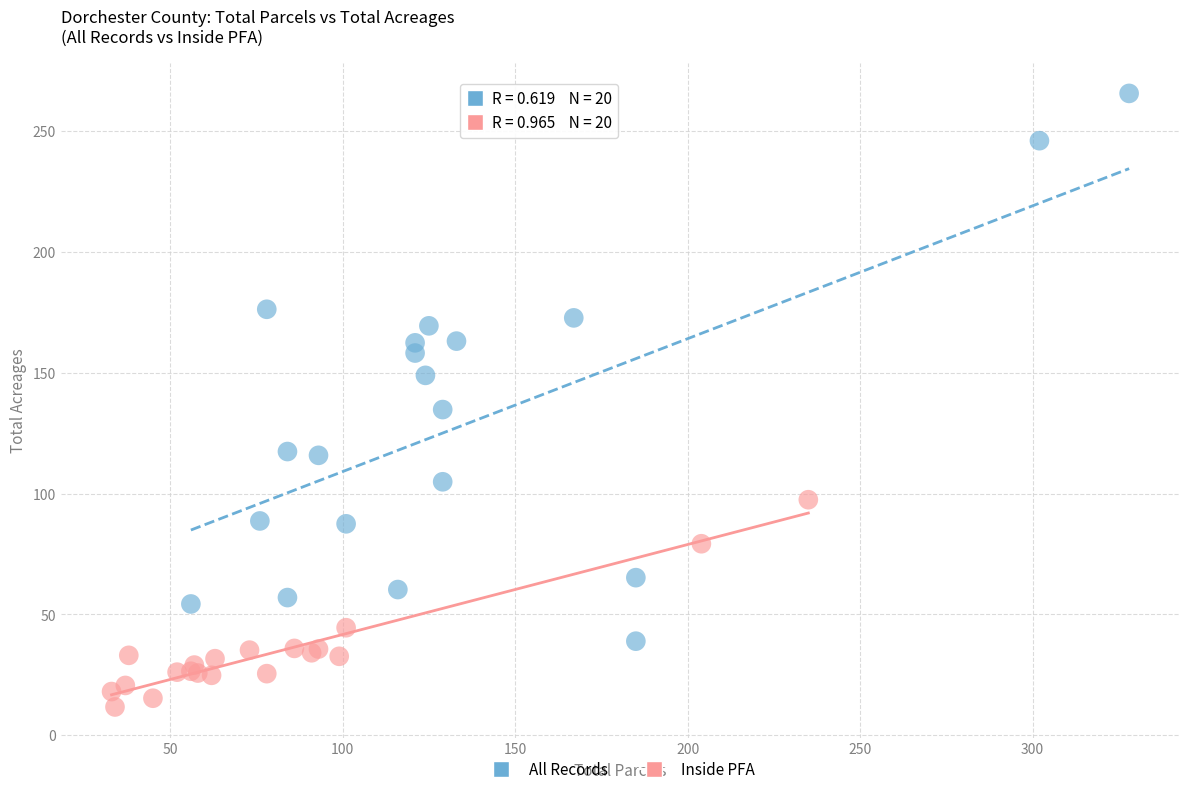

What are all the series names shown in the legend?

All Records, Inside PFA